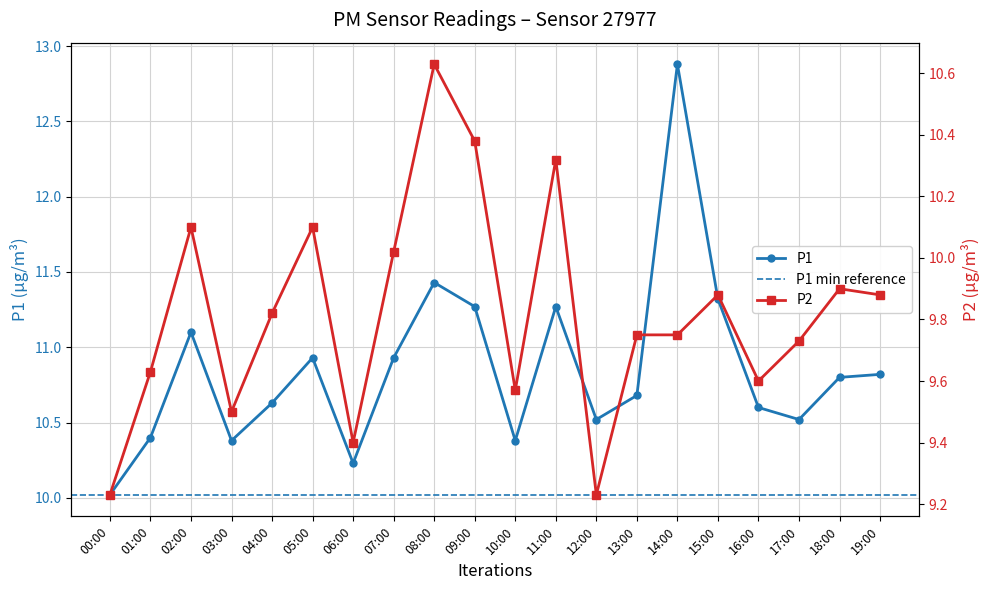

Rank the categories by P2 value from highest to lowest.

08:00, 09:00, 11:00, 02:00, 05:00, 07:00, 18:00, 15:00, 19:00, 04:00, 13:00, 14:00, 17:00, 01:00, 16:00, 10:00, 03:00, 06:00, 00:00, 12:00